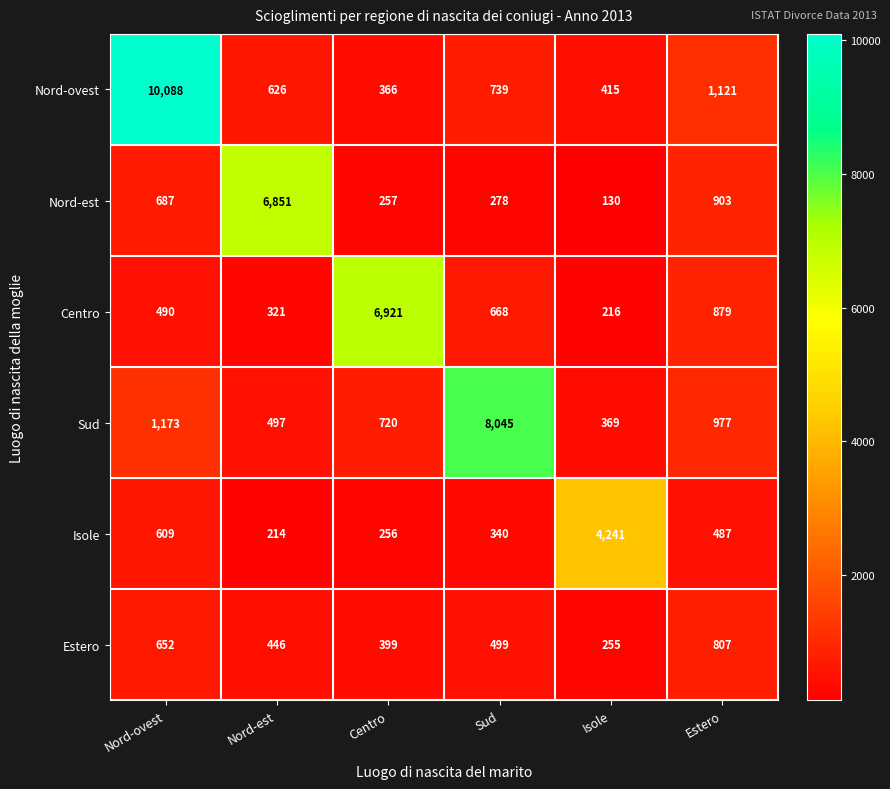

At which category is the sum across all series the highest?

Nord-ovest